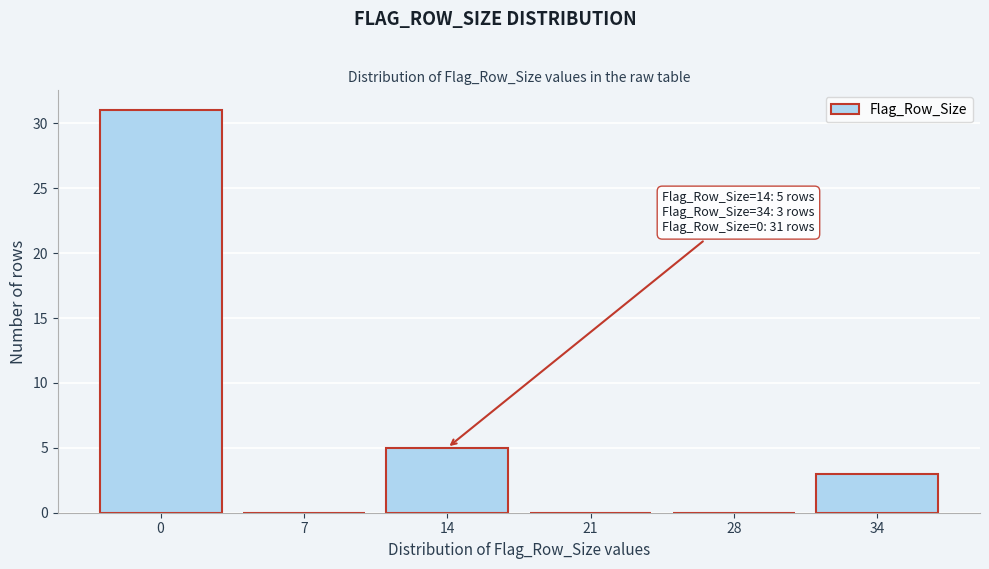

Reading left to right, transcribe all the data shown in this chart.

0=31	7=0	14=5	21=0	28=0	34=3